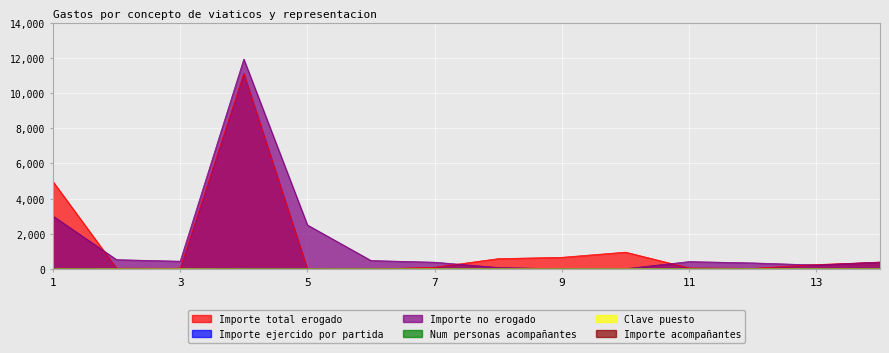

What is the difference between the second highest and minimum values in the Num personas acompañantes series?

2.0